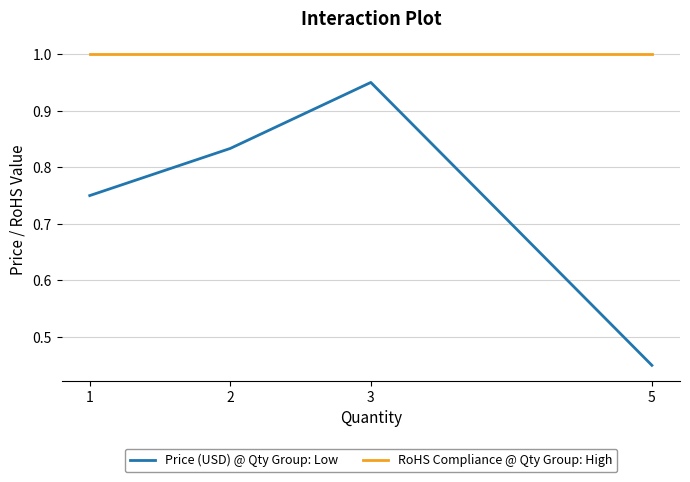

Which series has the largest range (max minus min)?

Price (USD) @ Qty Group: Low